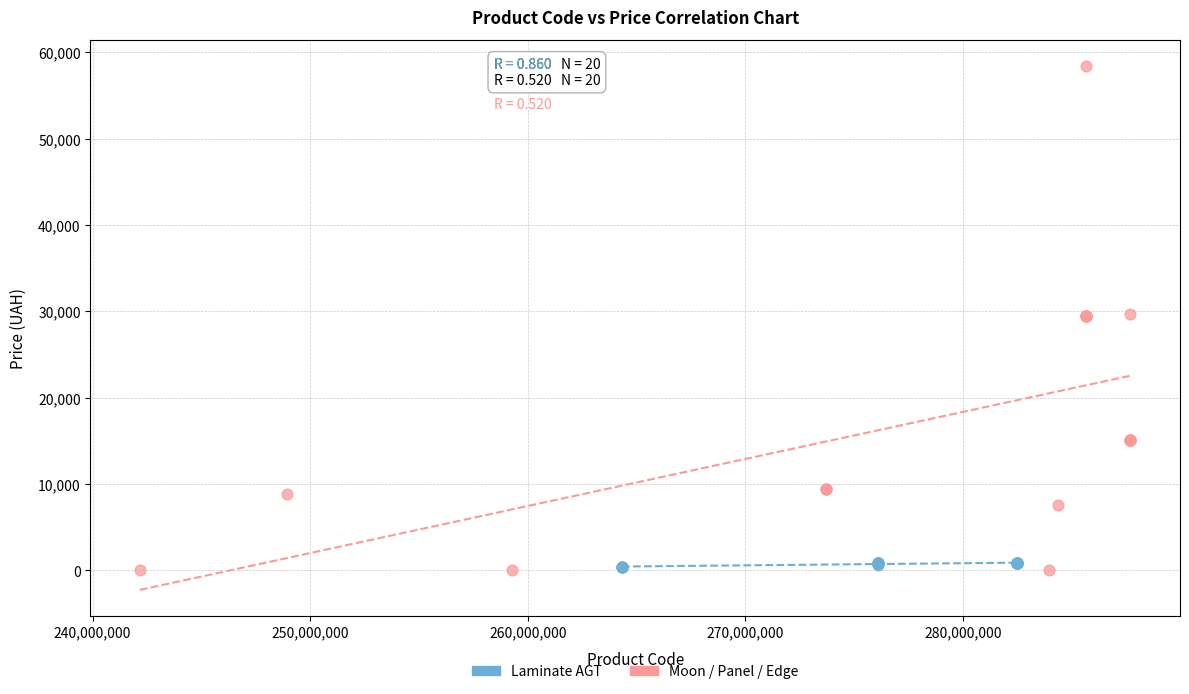

Which series contains the highest Y value?

Moon / Panel / Edge